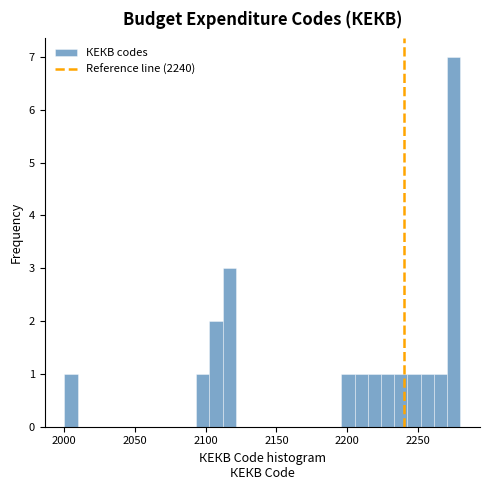

Around what value on the x-axis is the tallest bar? Give the approximate position of its centre, as read against the axis.

2275